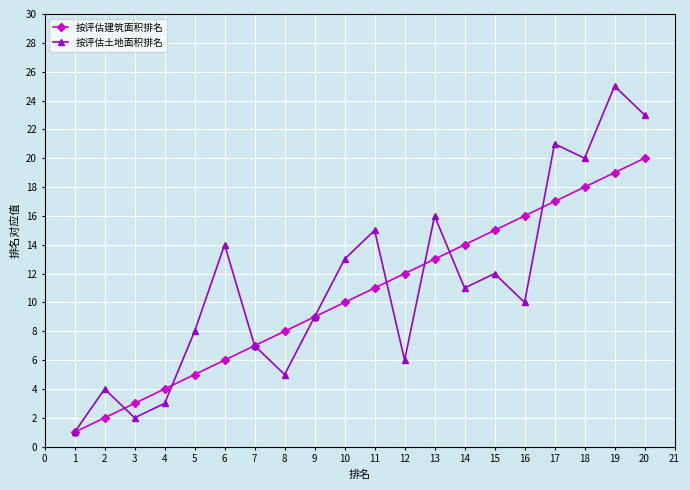

How many lines are shown in the chart?

2